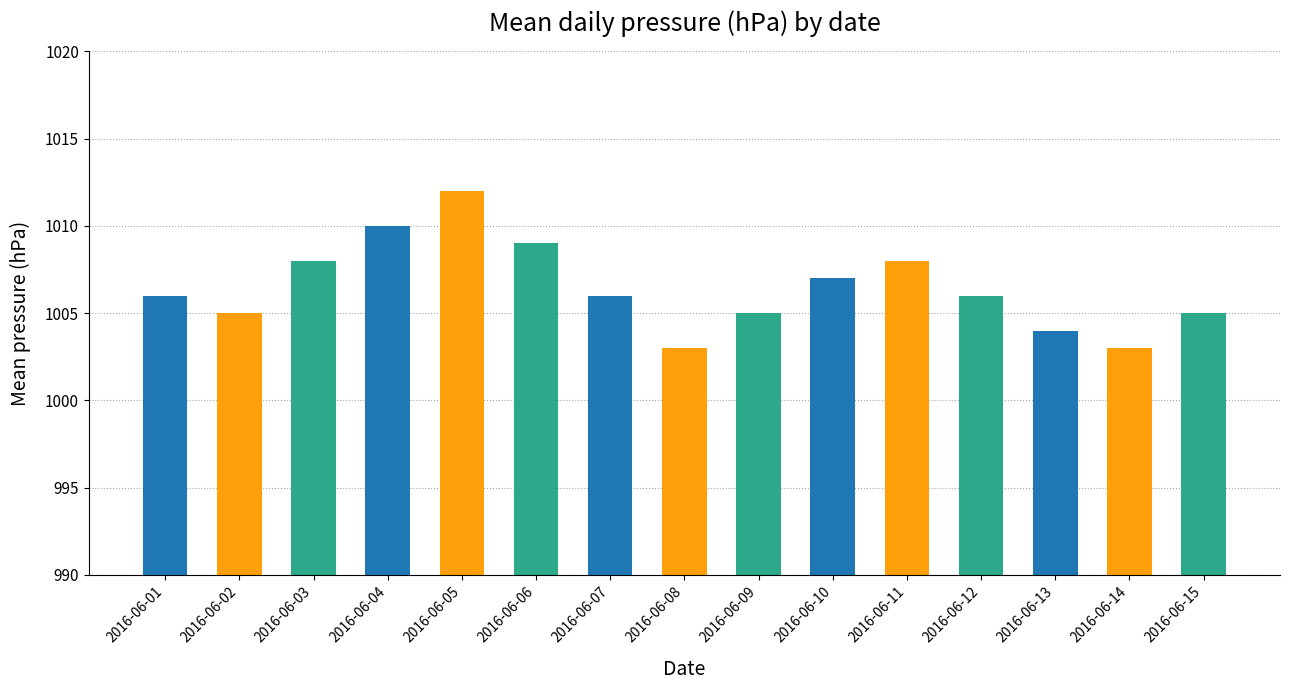

What is the maximum value shown in the chart?

1012